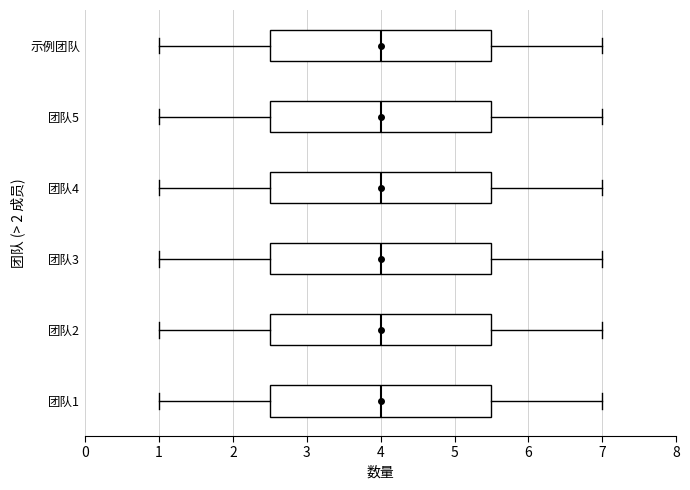

Where does the median line of the box for 团队3 sit on the x-axis? The values are not printed on the chart, so give them approximately, as read against the axis.

4.0